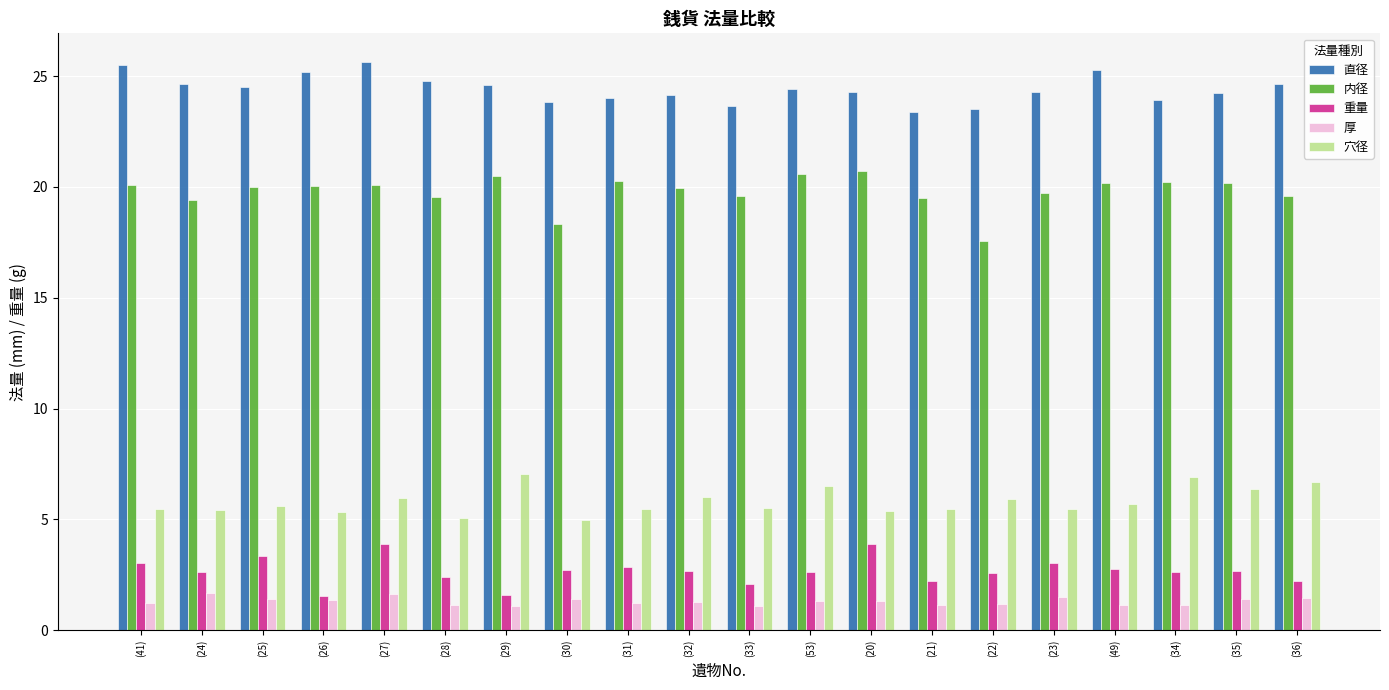

Is it true that 重量 equals 2.2 at (36)?

True